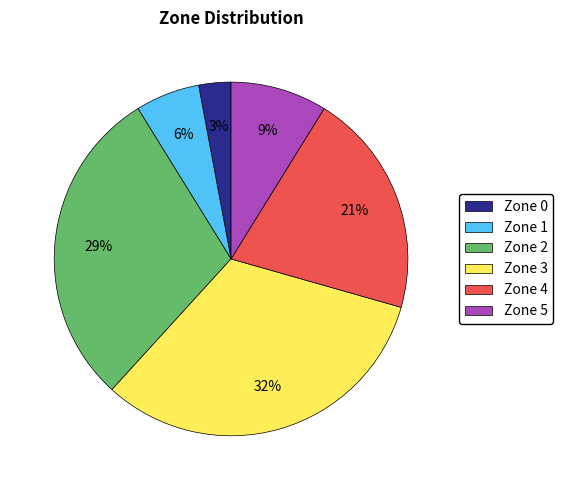

Which slice is the smallest?

Zone 0